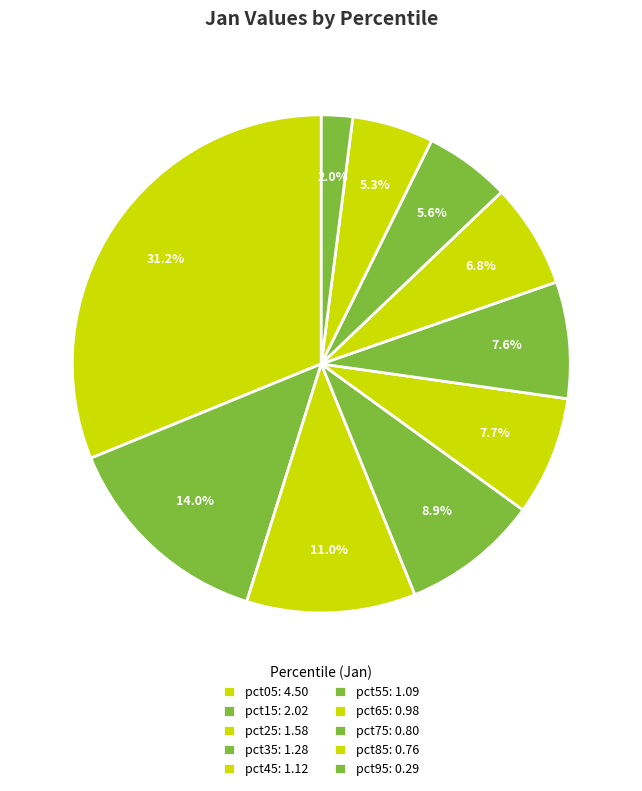

Is pct75 the majority of the pie?

No